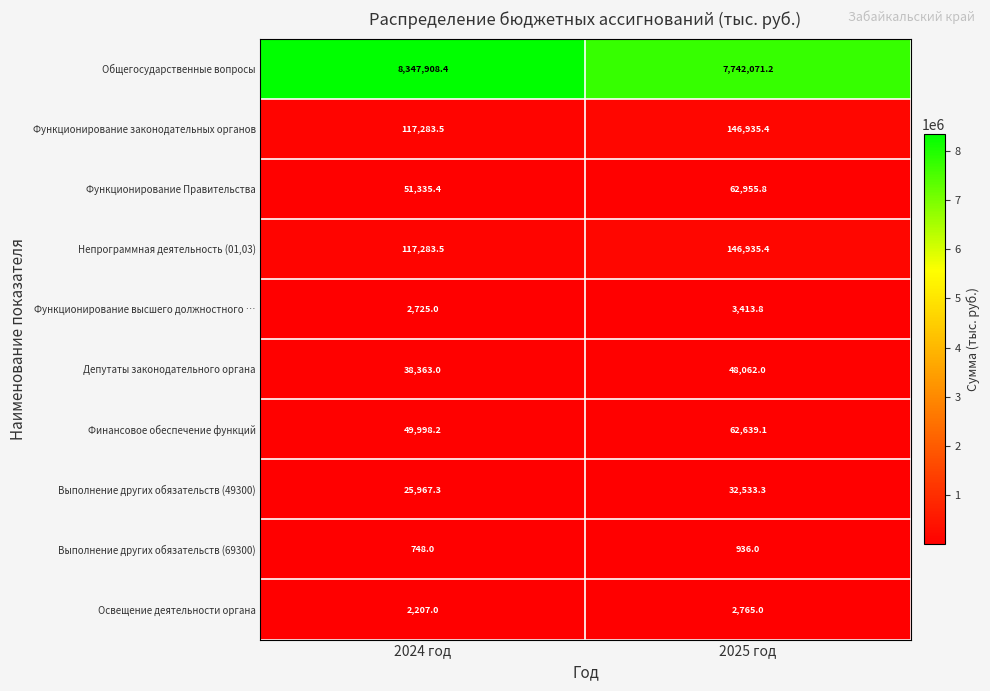

What value does the Финансовое обеспечение функций series have at 2024 год?

49998.2